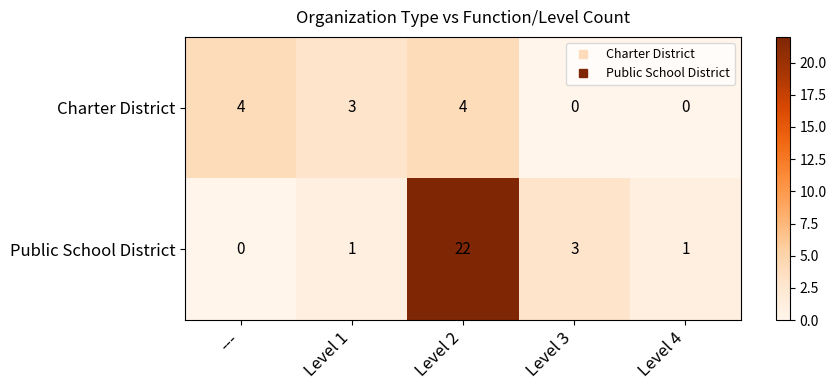

Rank the series at Level 4 from lowest to highest value.

Charter District, Public School District